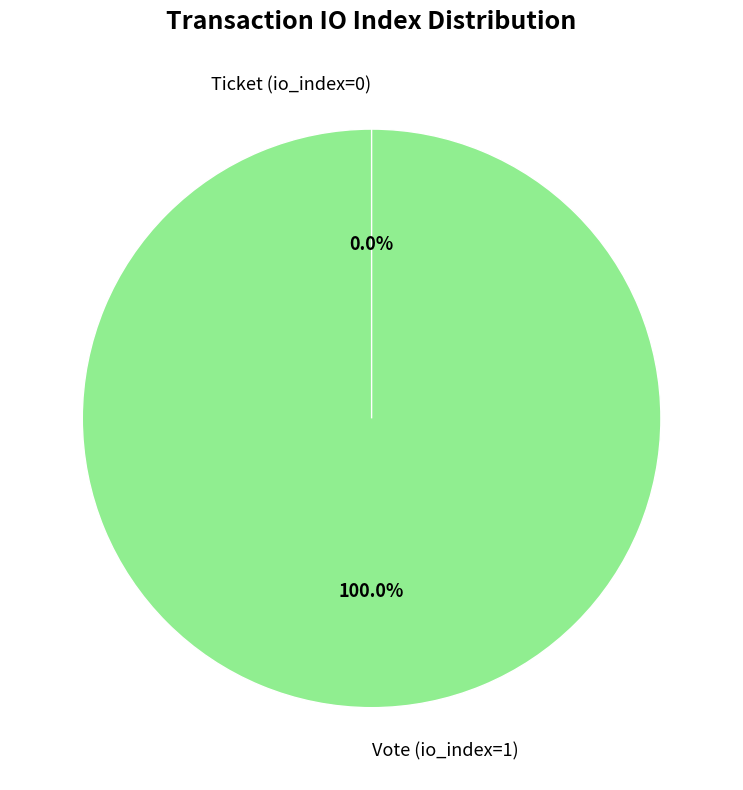

What percentage is the Vote (io_index=1) slice, to the nearest percent?

100%